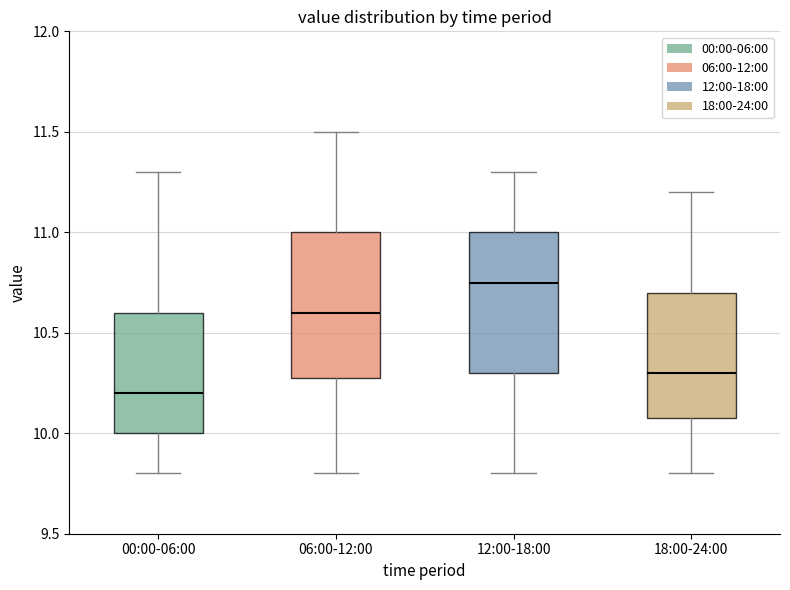

Reading left to right, transcribe this box plot: for each box, give where its median line is, the range the box spans, and where its two whiskers end, as read against the y-axis. The values are not printed on the chart, so give them approximately, as read against the axis.

00:00-06:00: median 10.20, box 10.00 to 10.60, whiskers 9.80 to 11.30
06:00-12:00: median 10.60, box 10.30 to 11.00, whiskers 9.80 to 11.50
12:00-18:00: median 10.75, box 10.30 to 11.00, whiskers 9.80 to 11.30
18:00-24:00: median 10.30, box 10.10 to 10.70, whiskers 9.80 to 11.20